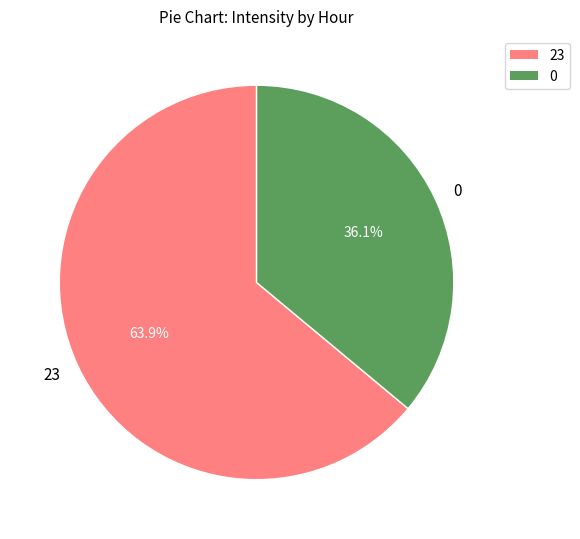

What portion of the pie excludes 23?

36.1%